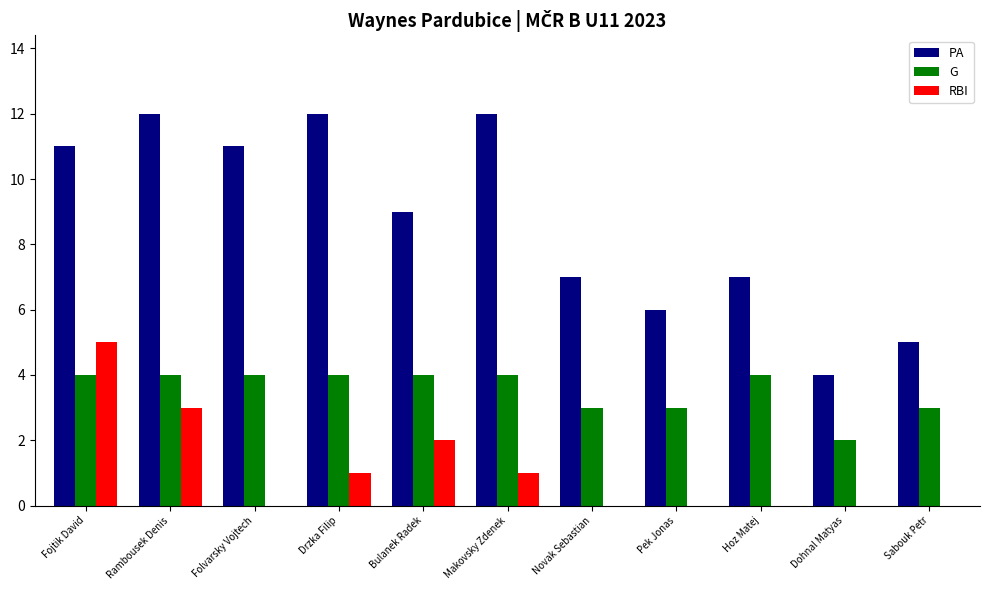

Does the chart contain stacked bars?

No